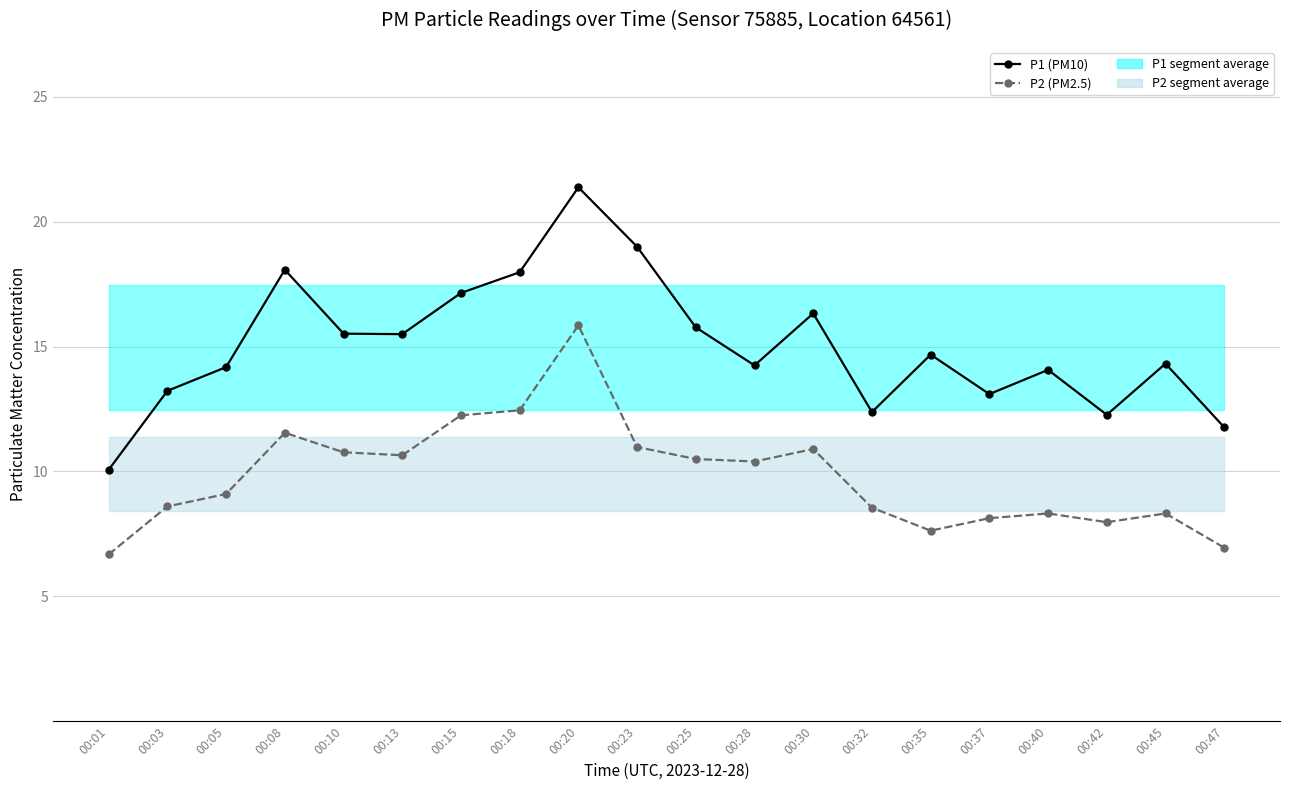

True or false: P2 has more than 1 points higher than both neighbors.

True